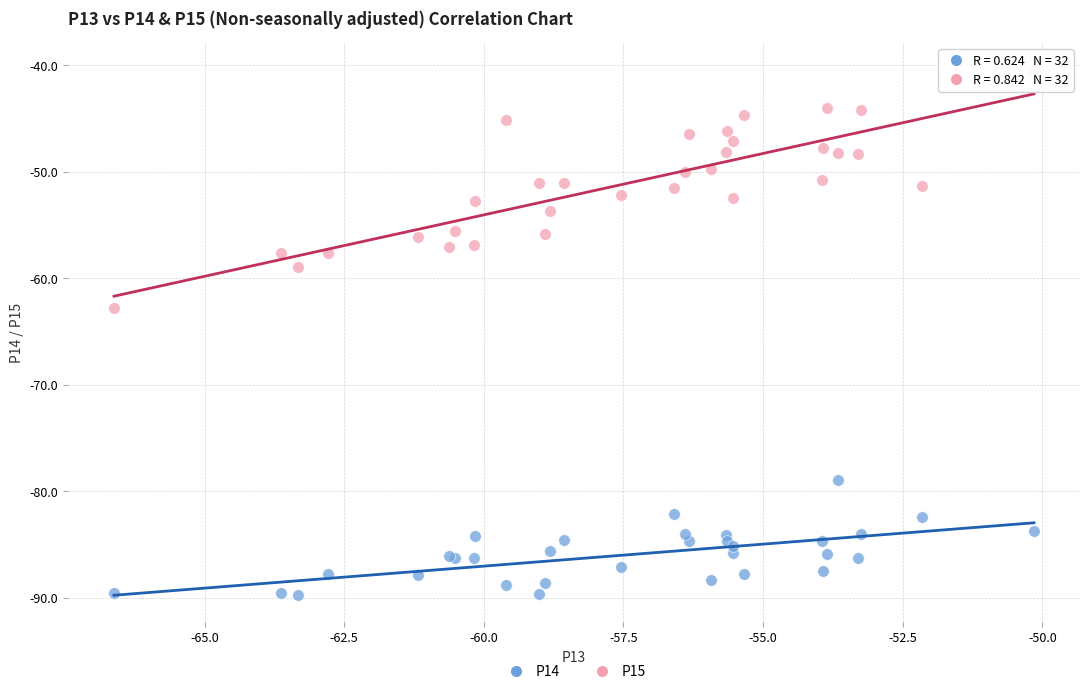

What are all the series names shown in the legend?

P14, P15